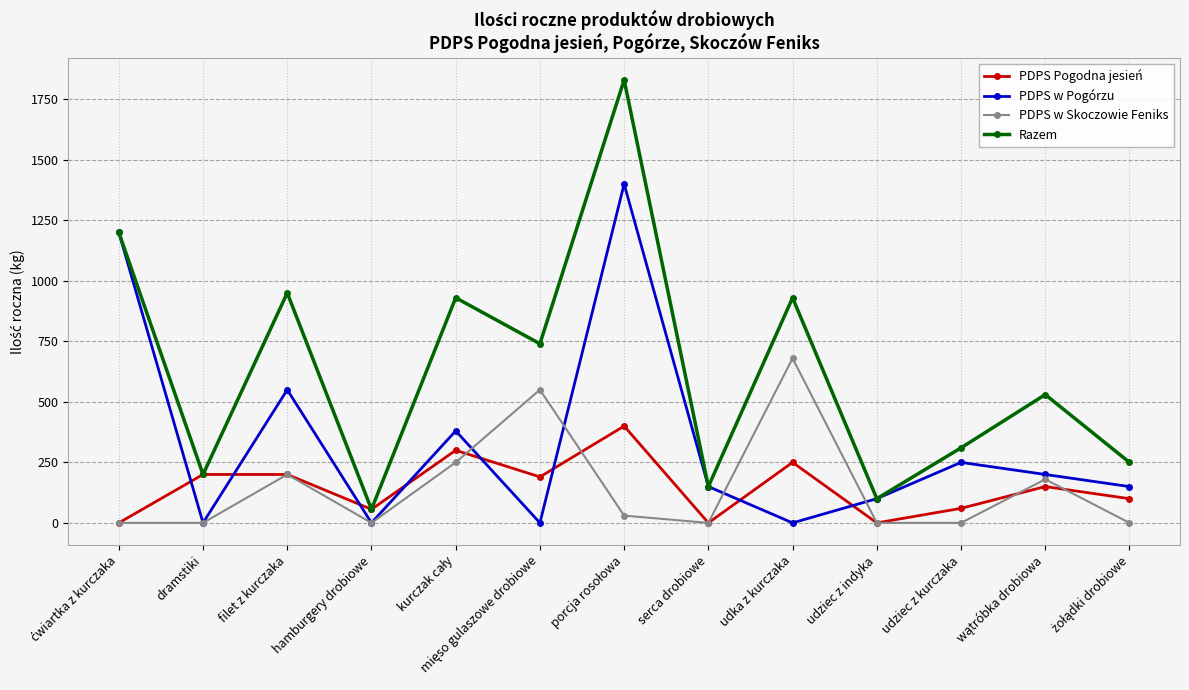

What is the greatest value displayed?

1830